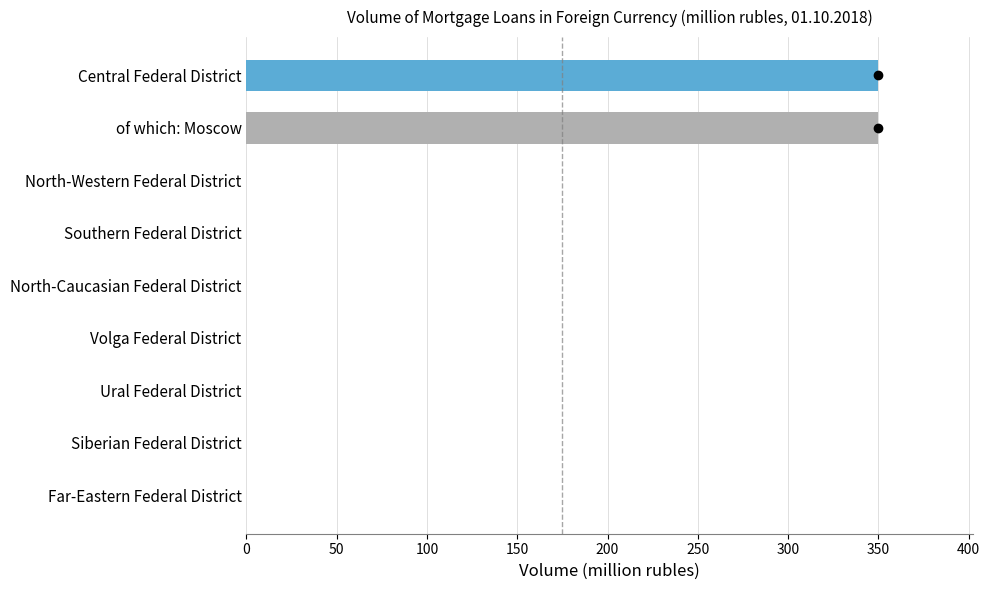

What is the sum of all values?

700